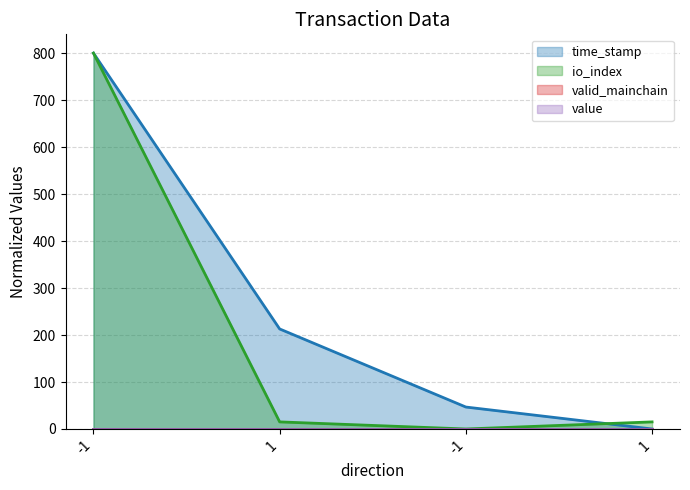

List the labels in order of io_index value, largest first.

-1, 1, 1, -1